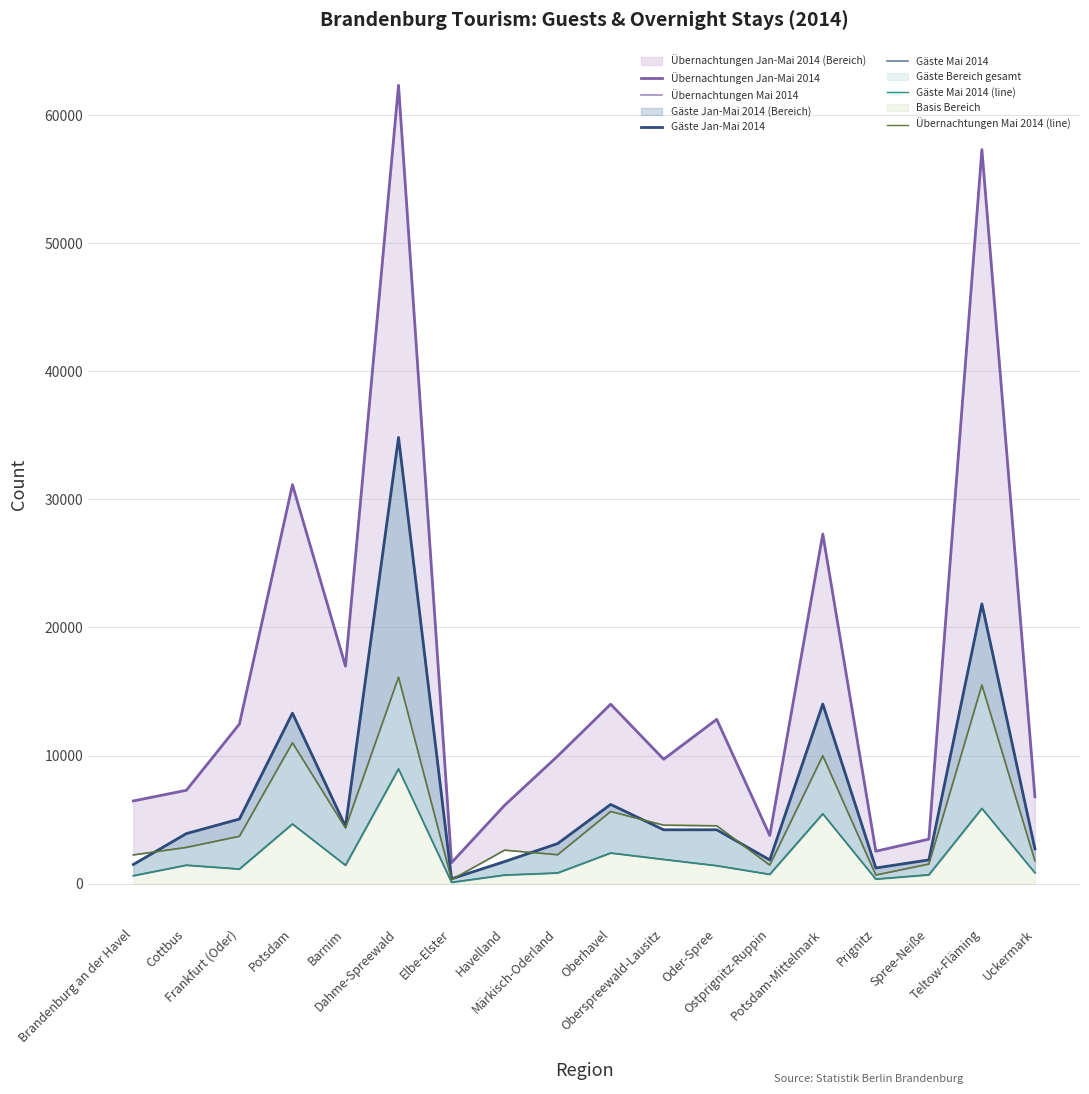

How many interior local valleys does the Übernachtungen Mai 2014 (line) series have?

5